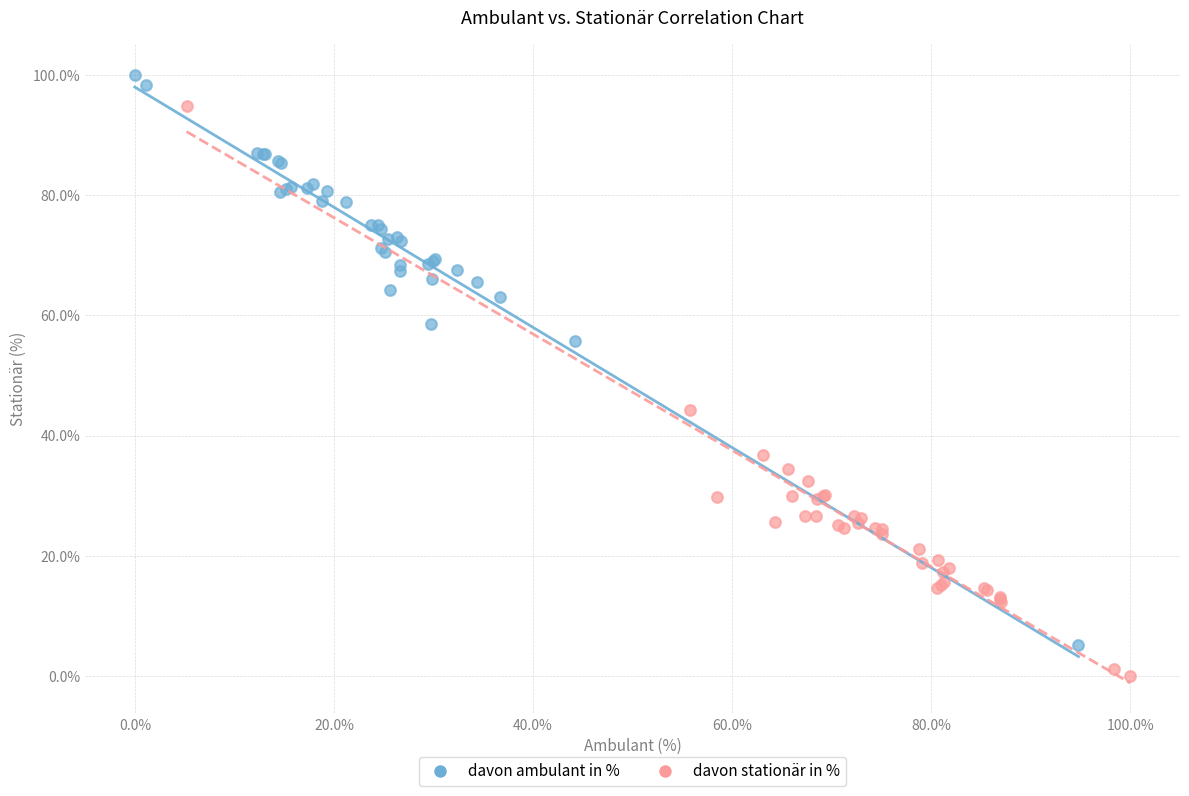

Which series reaches the maximum Y coordinate?

davon ambulant in %